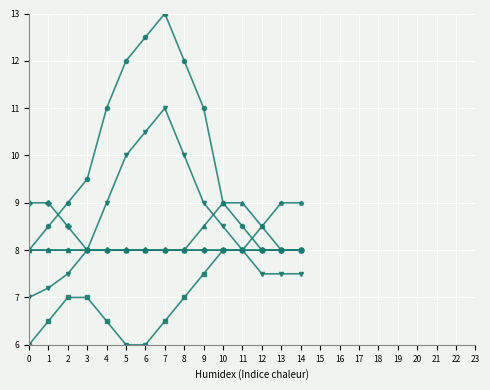

What is the smallest value displayed?

6.0